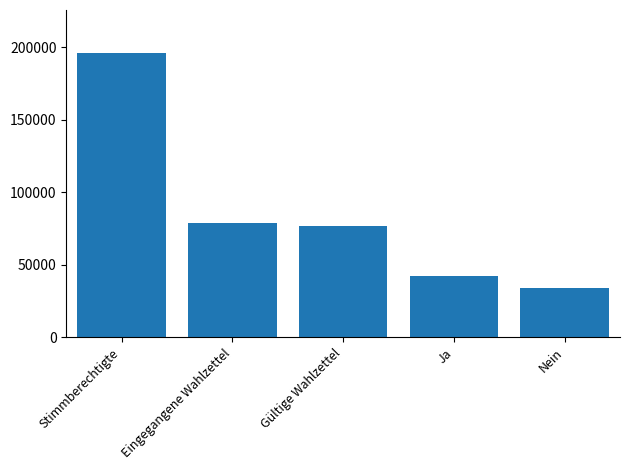

Which label corresponds to the smallest value in the chart?

Nein